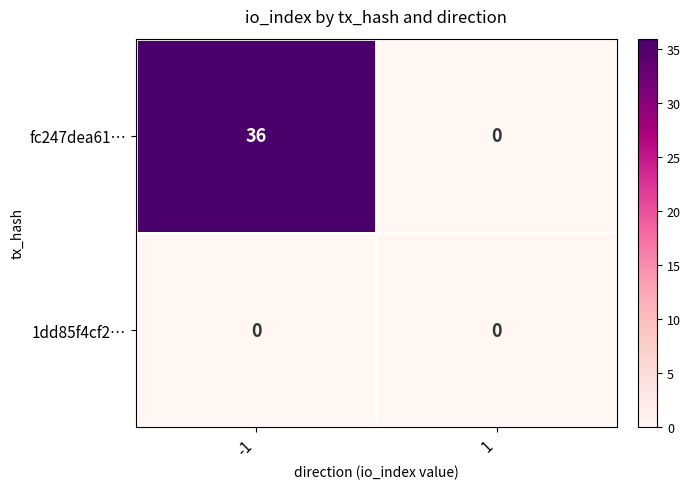

Reading left to right, extract all data points from this chart.

fc247dea61…: 36	0
1dd85f4cf2…: 0	0